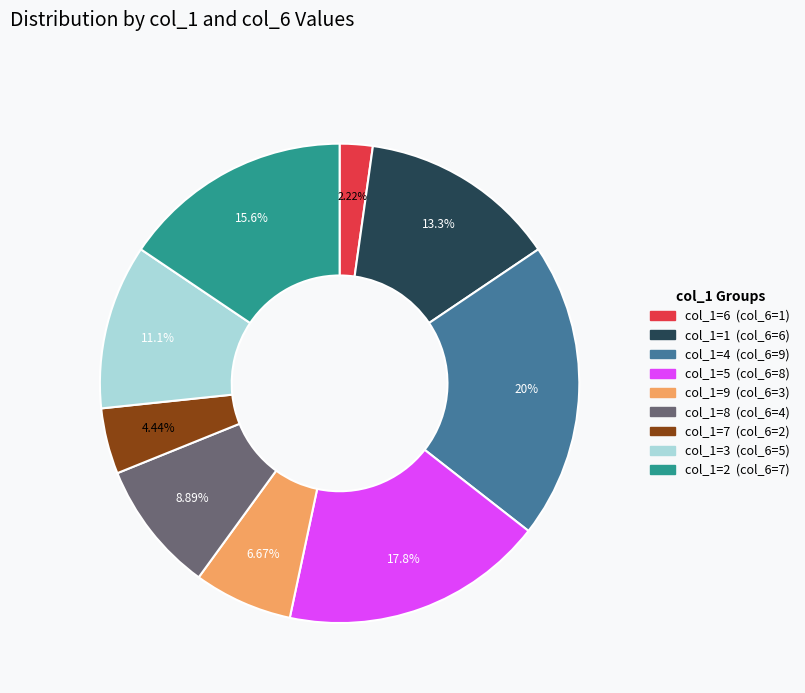

Is there a majority slice in this chart?

No